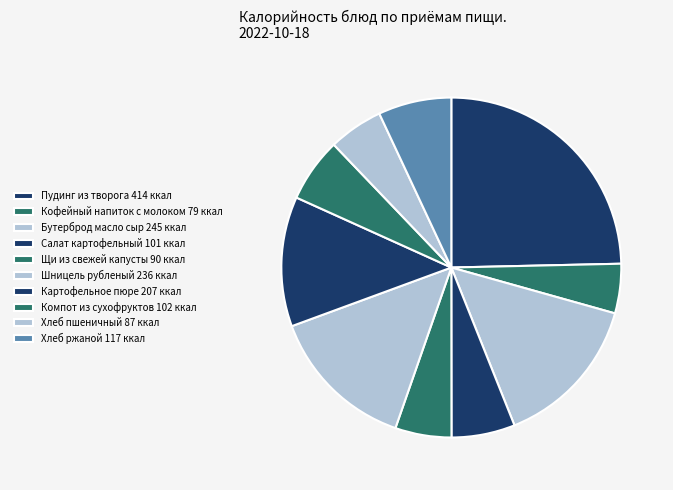

To the nearest percent, what portion does Бутерброд масло сыр represent?

15%